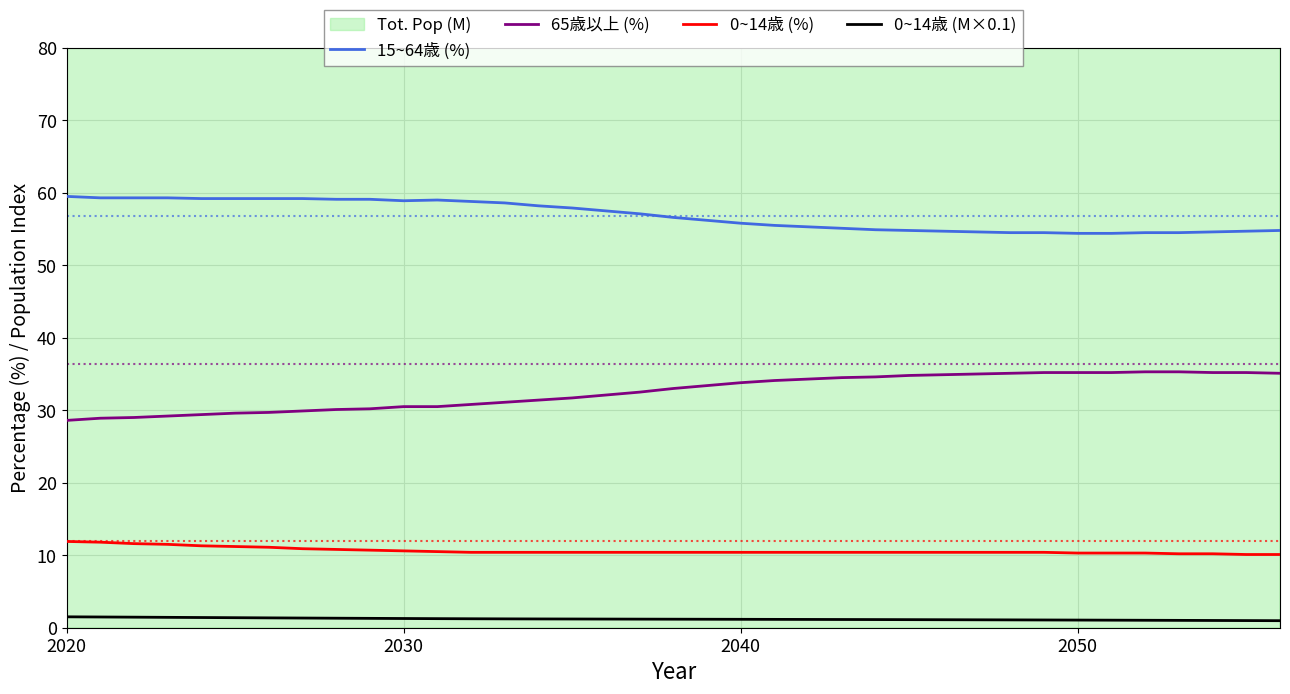

What is the difference between the maximum and minimum values in the 15~64歳 (%) series?

5.1